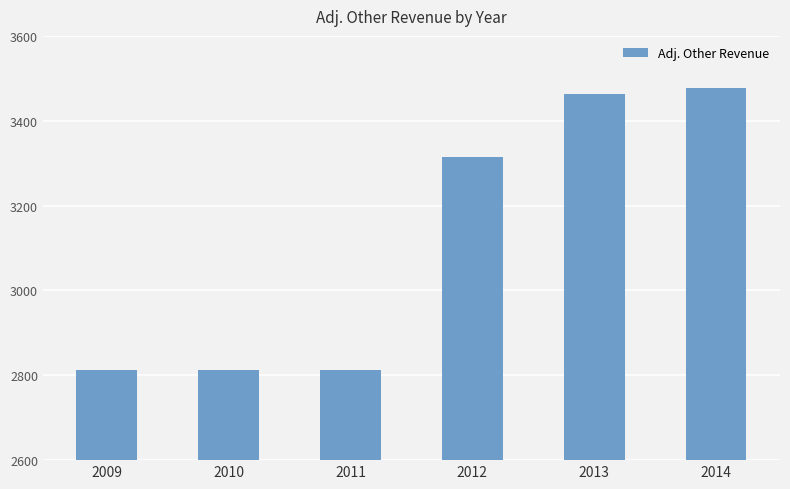

What is the value of the 5th bar from the left?

3464.0